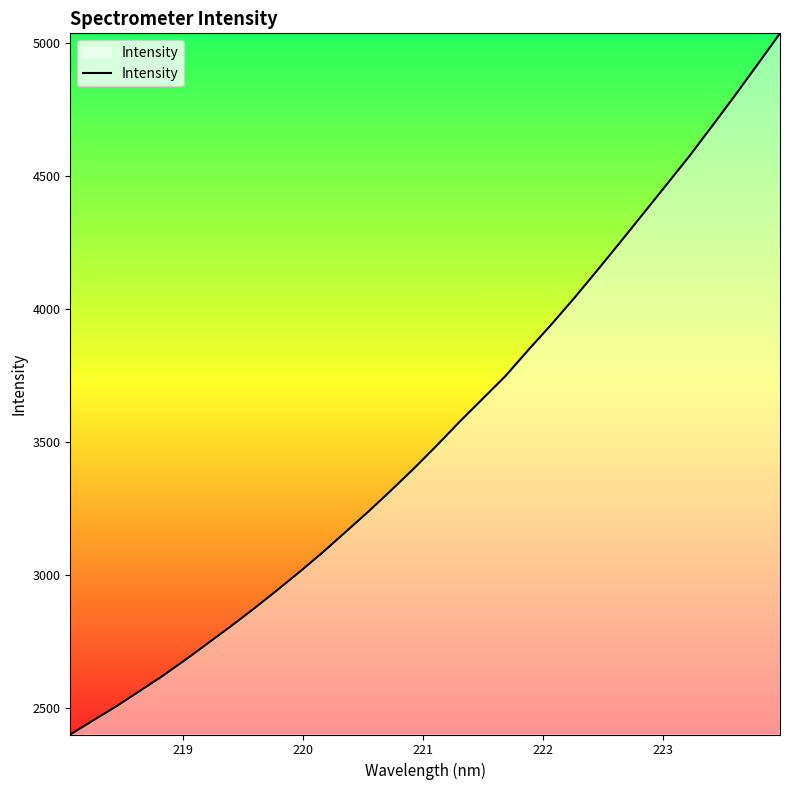

What is the smallest value displayed?

2398.6